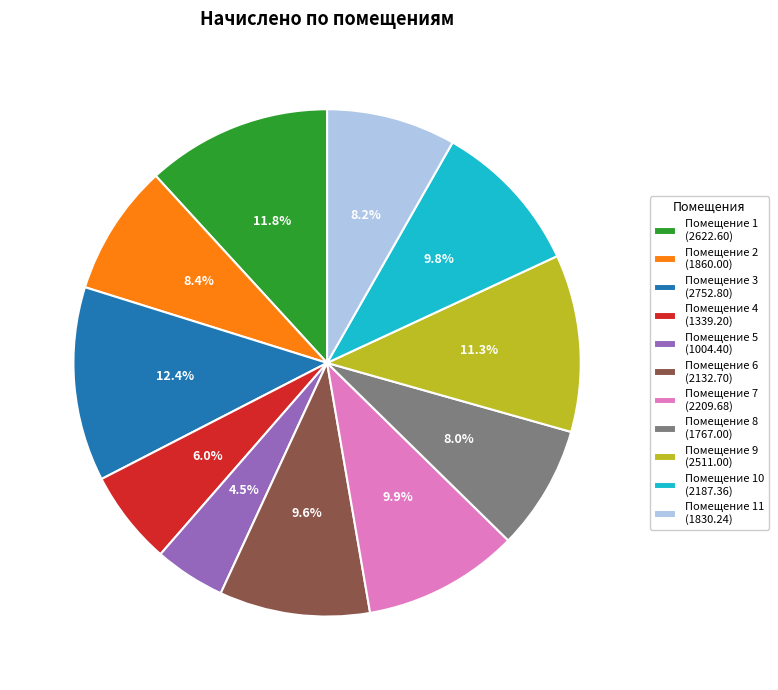

To the nearest percent, what is the average slice percentage?

9%